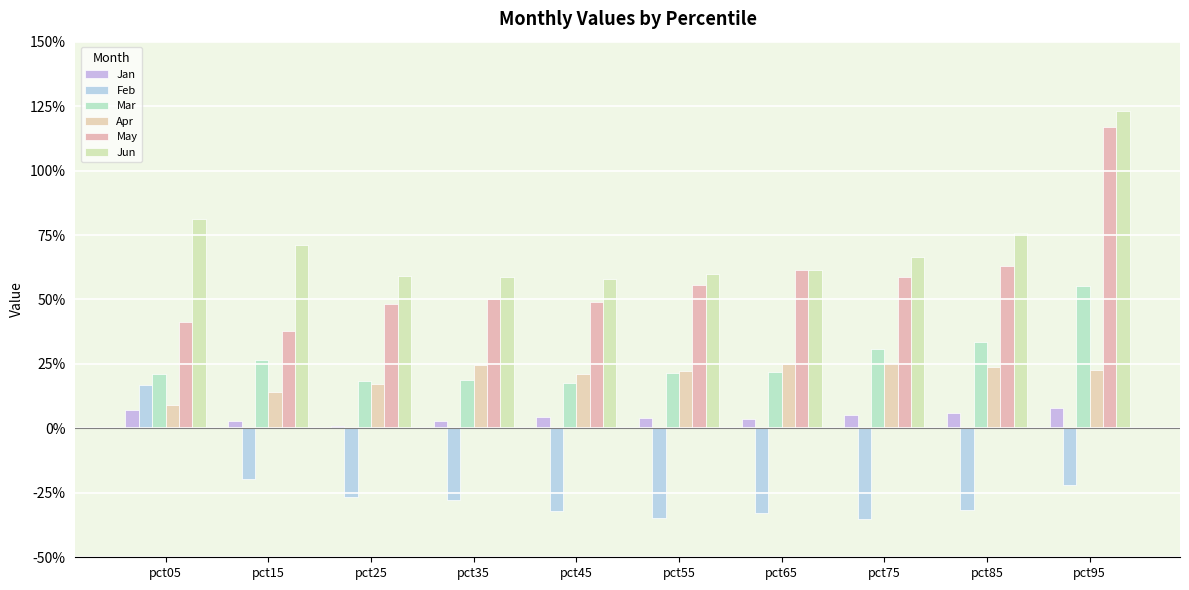

Between pct05 and pct85, which is larger?

pct05